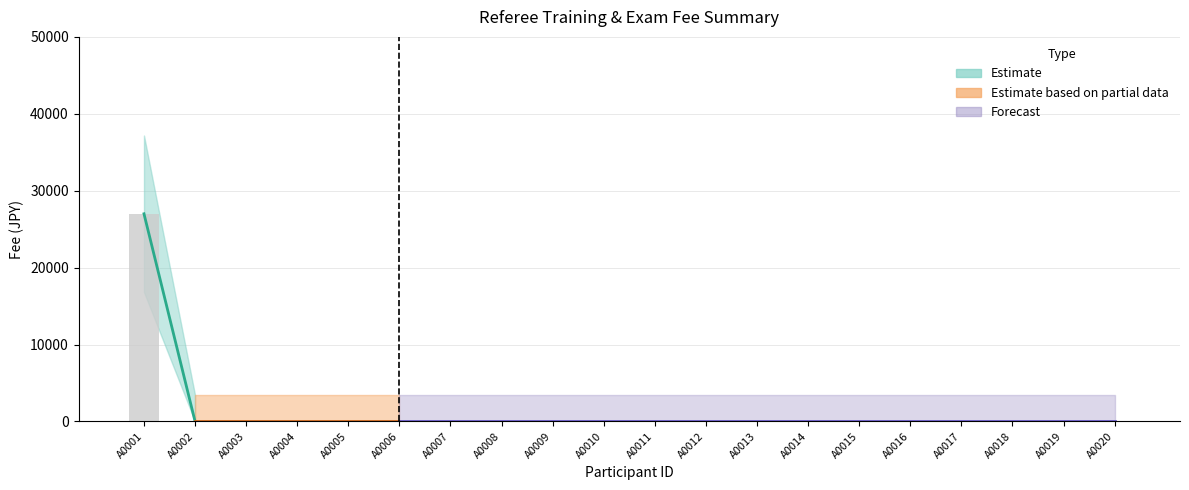

Are the bars horizontal?

No